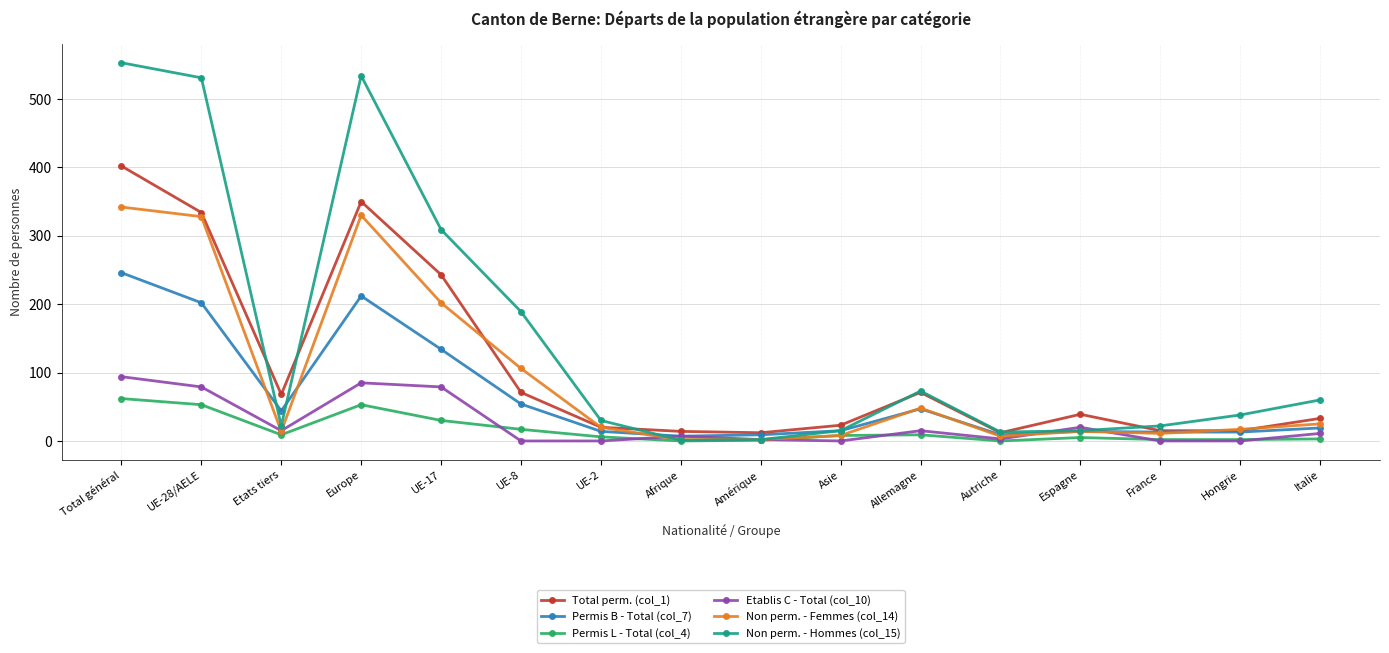

True or false: Etablis C - Total (col_10) has a value of 0 at UE-2.

True